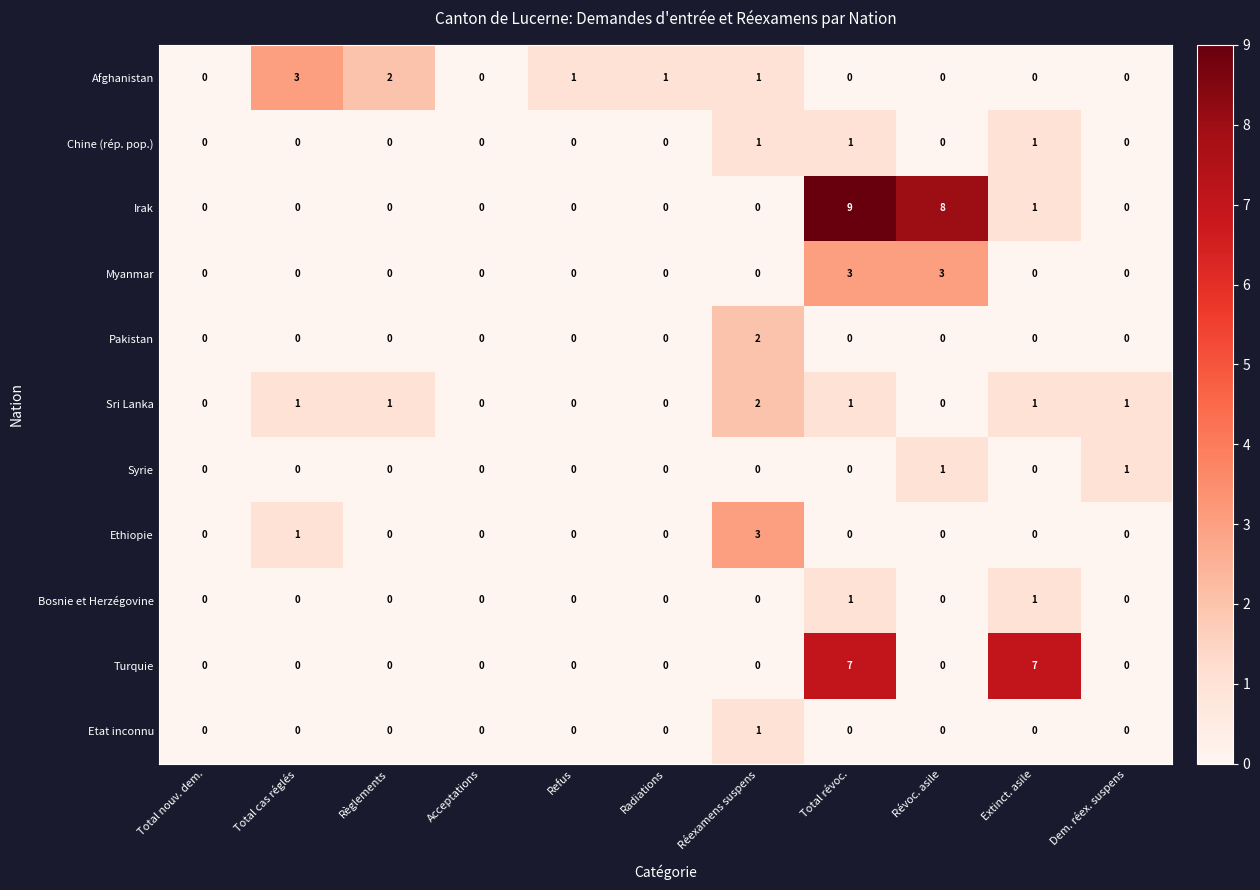

Which series has the widest spread of values?

Irak